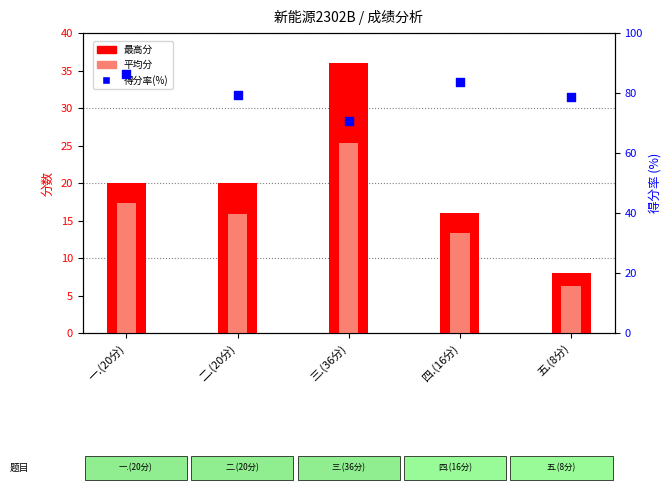

Which series contains the highest Y value?

各题得分率(%)